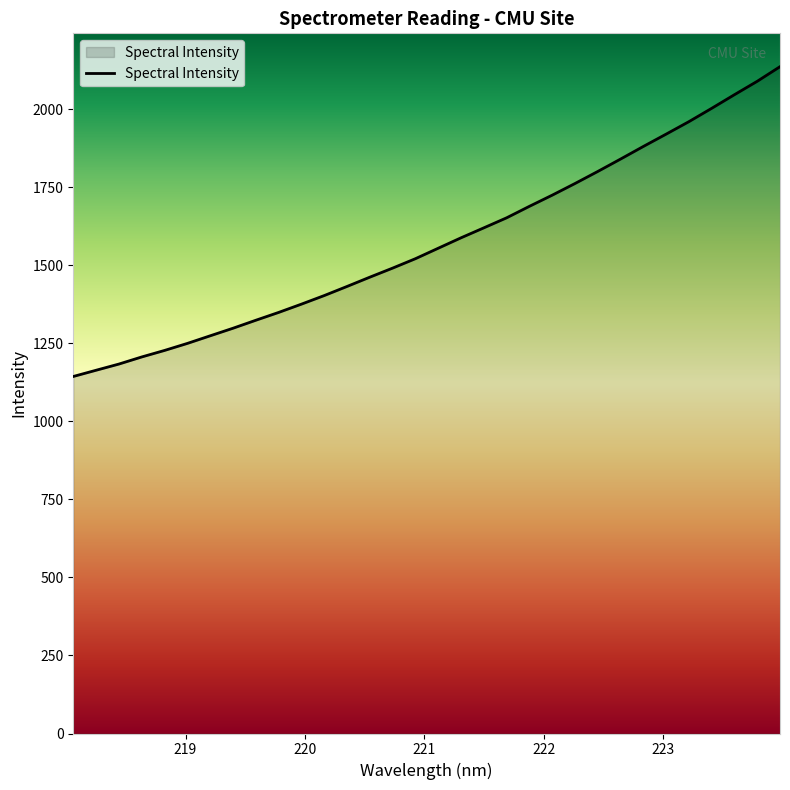

What is the difference between the maximum and minimum values?

992.6